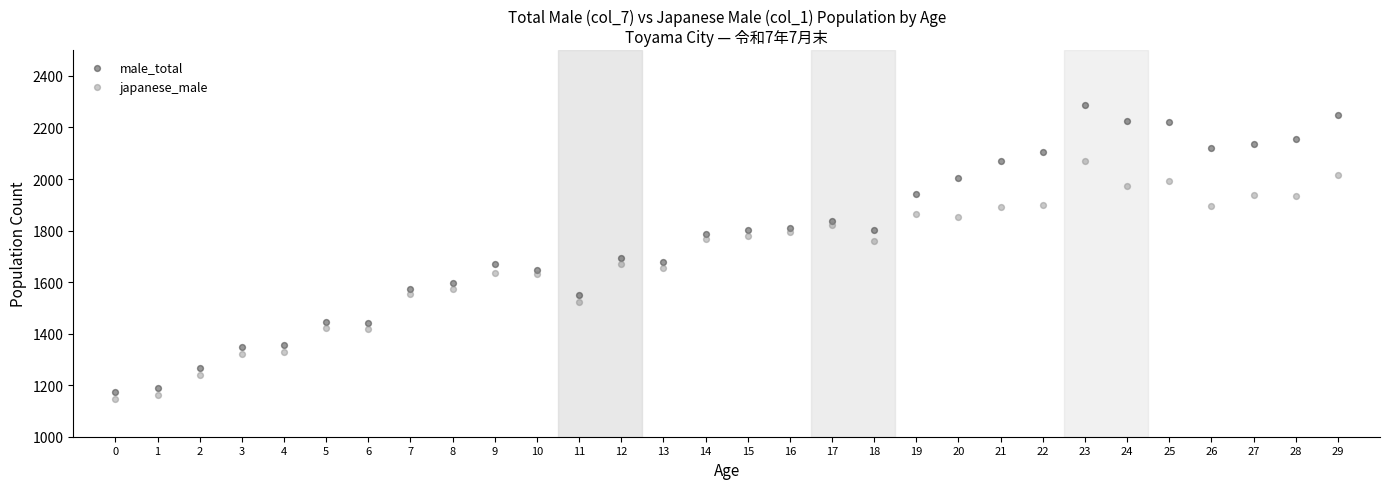

Which series contains the lowest Y value?

japanese_male